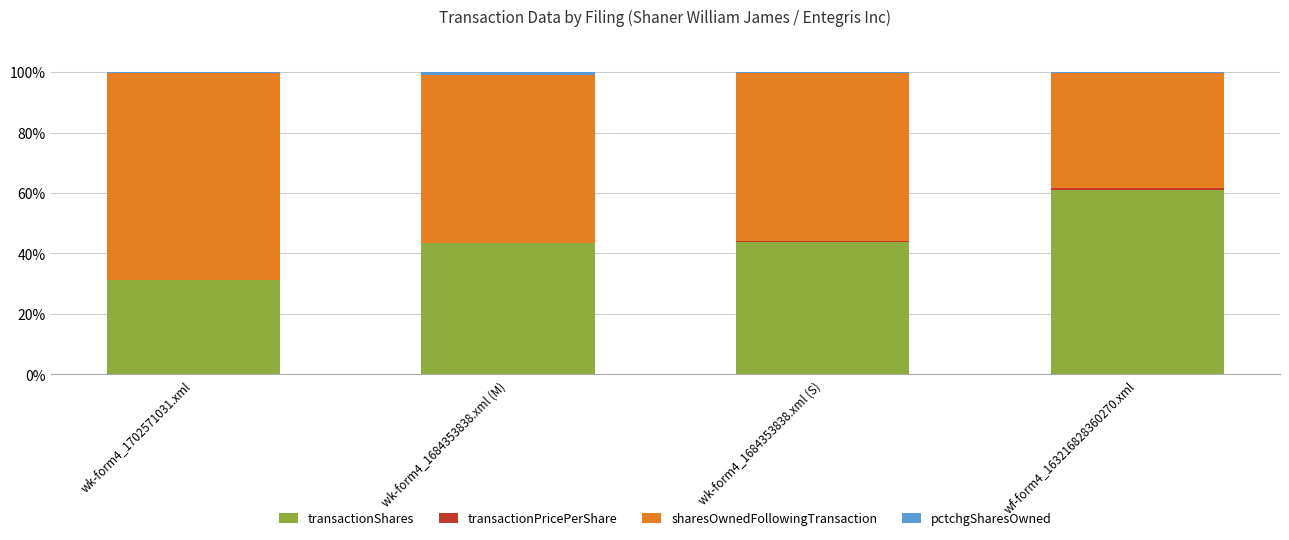

What is the highest value of the transactionShares series?

61.0